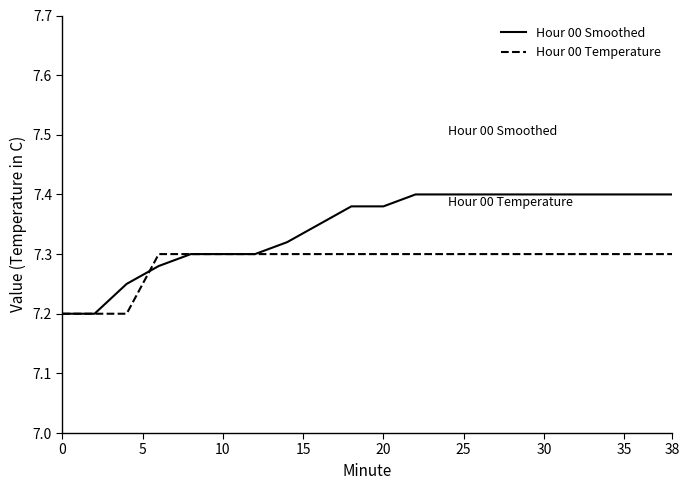

What are all the series names shown in the legend?

Hour 00 Smoothed, Hour 00 Temperature